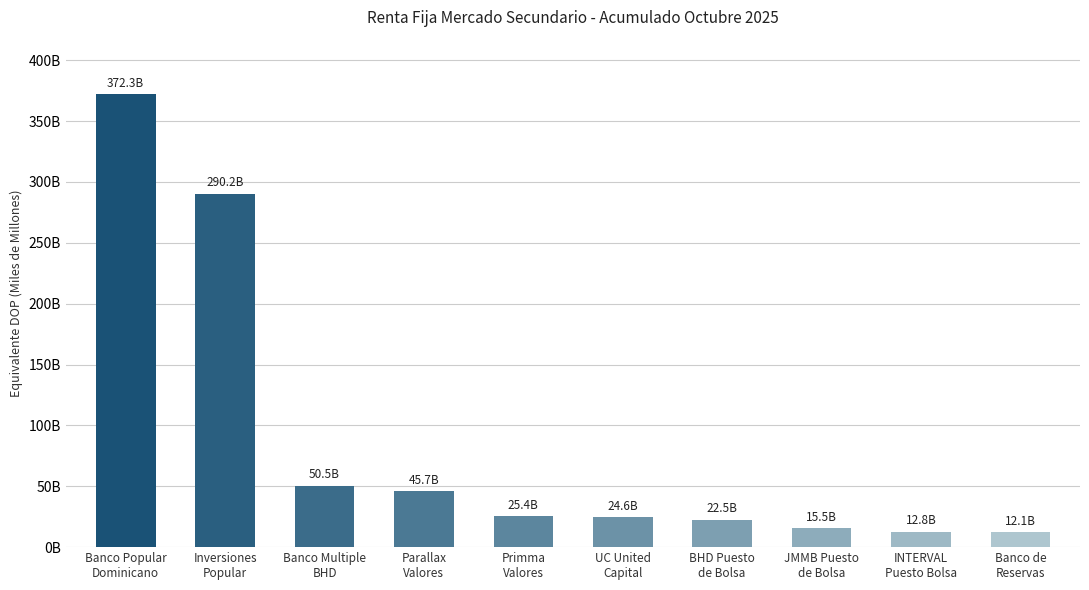

What is the difference between the second highest and minimum values?

278156783696.3